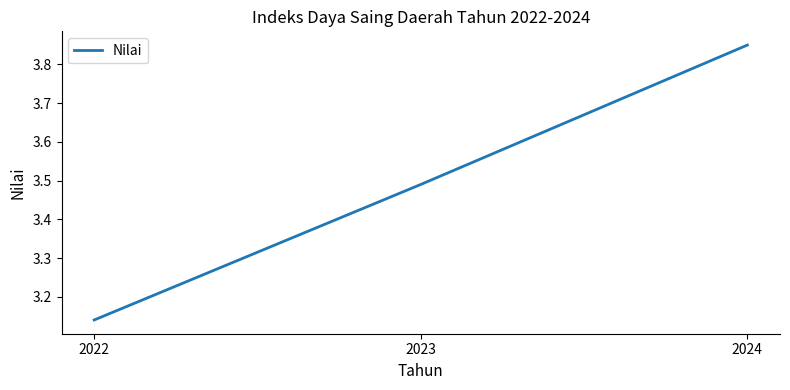

Rank the categories by value from highest to lowest.

2024, 2023, 2022